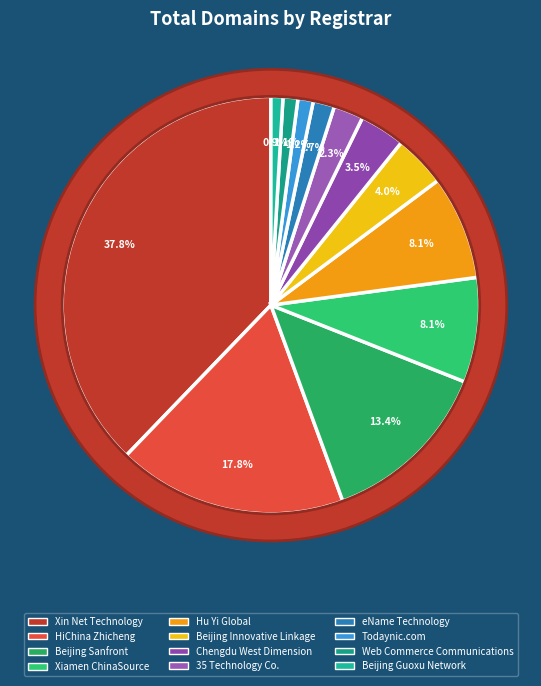

Does any single category account for the majority?

No